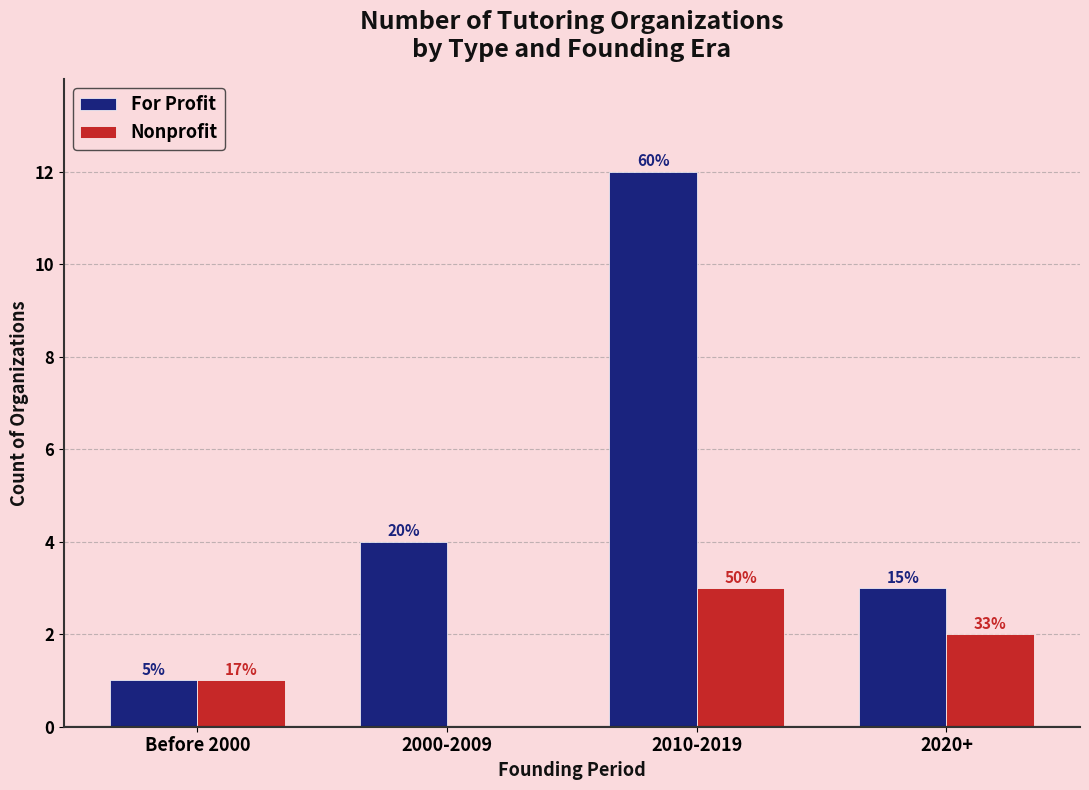

Reading right to left, what are all the values shown in this chart?

For Profit: 3	12	4	1
Nonprofit: 2	3	0	1